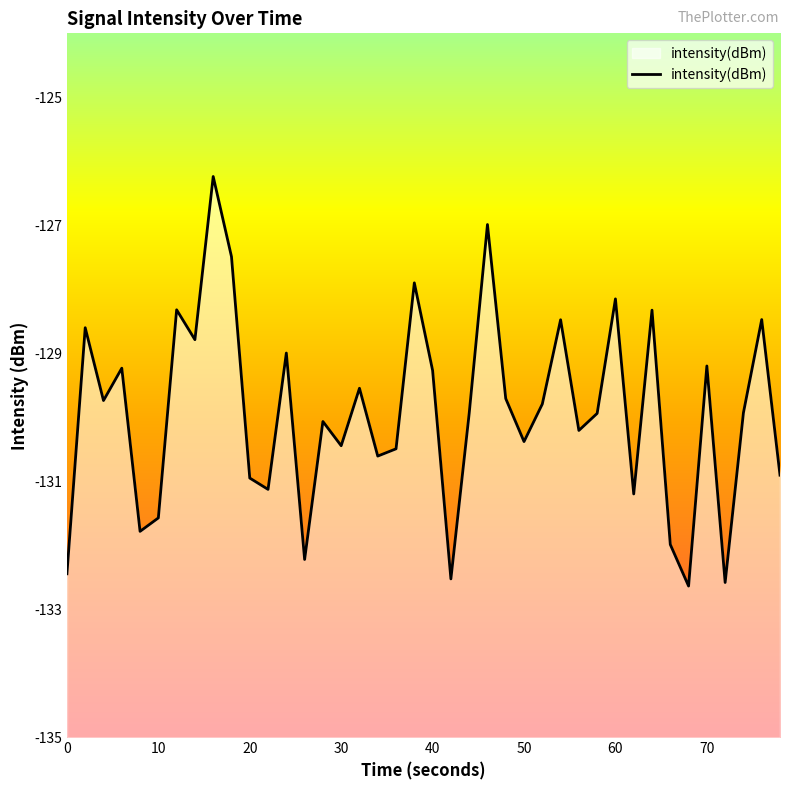

What is the smallest value displayed?

-132.6